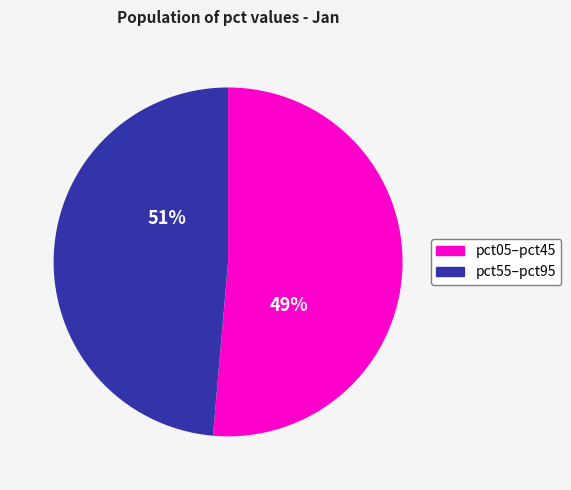

Which slice is the smallest?

pct05